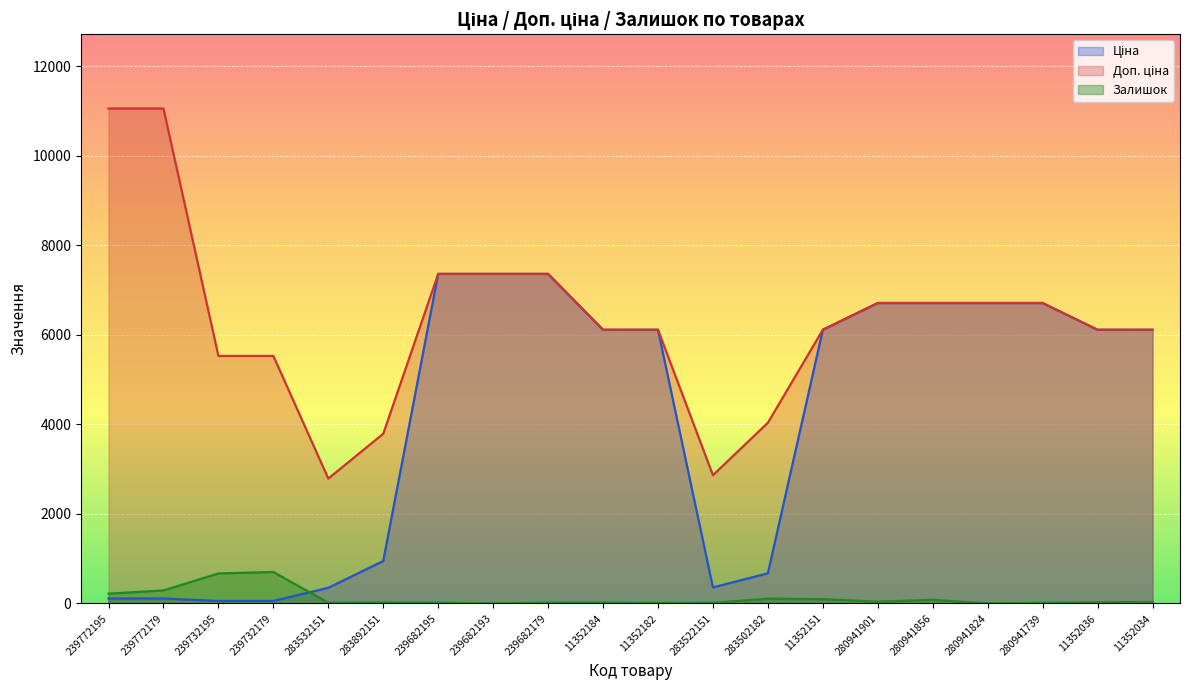

True or false: Залишок and Доп. ціна cross at least once.

False